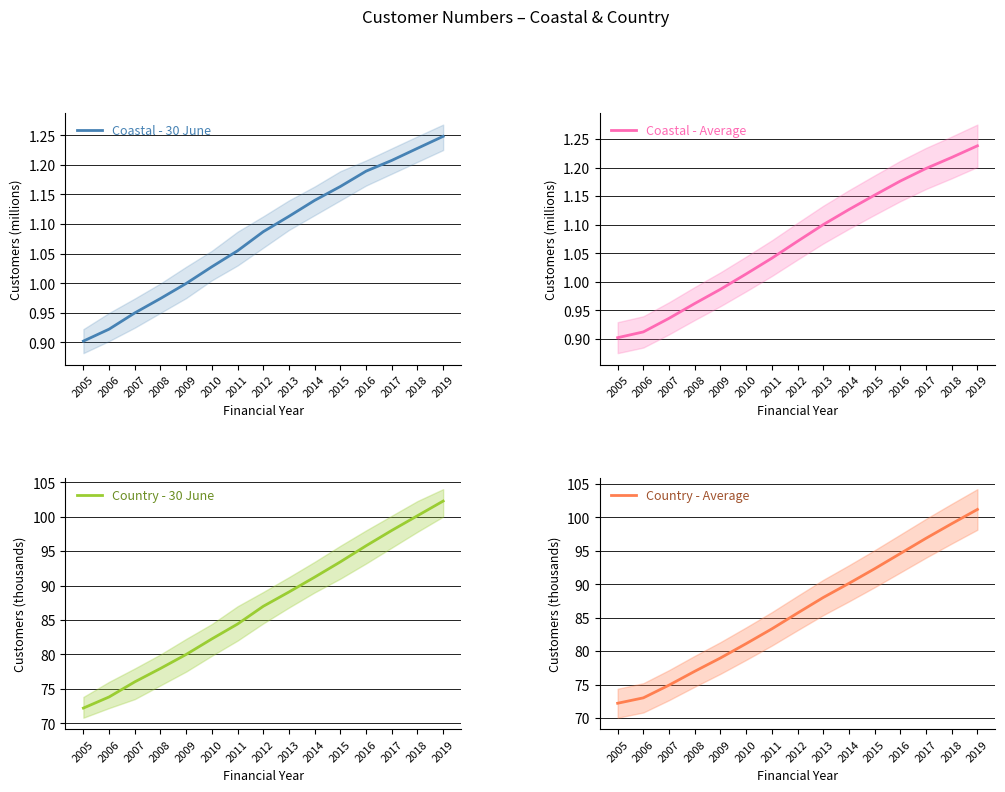

Where does the Country - 30 June series first go above 86?

2012